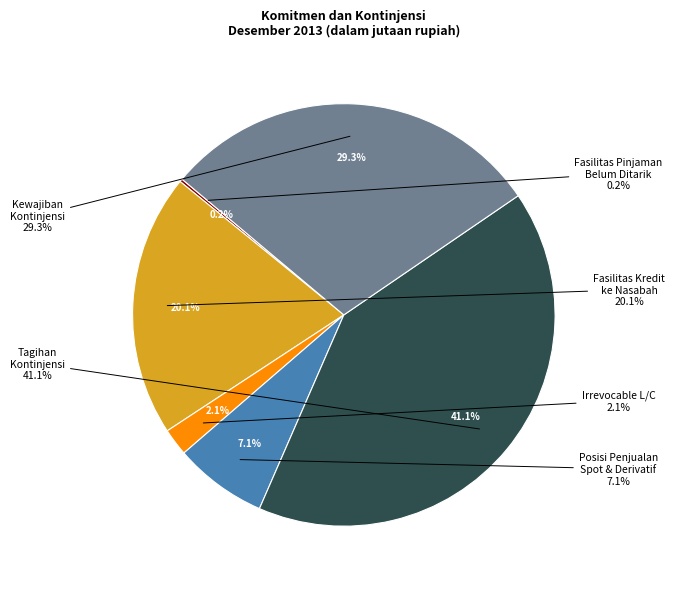

The Irrevocable L/C yang masih berjalan slice represents 2% of the pie. True or false?

True